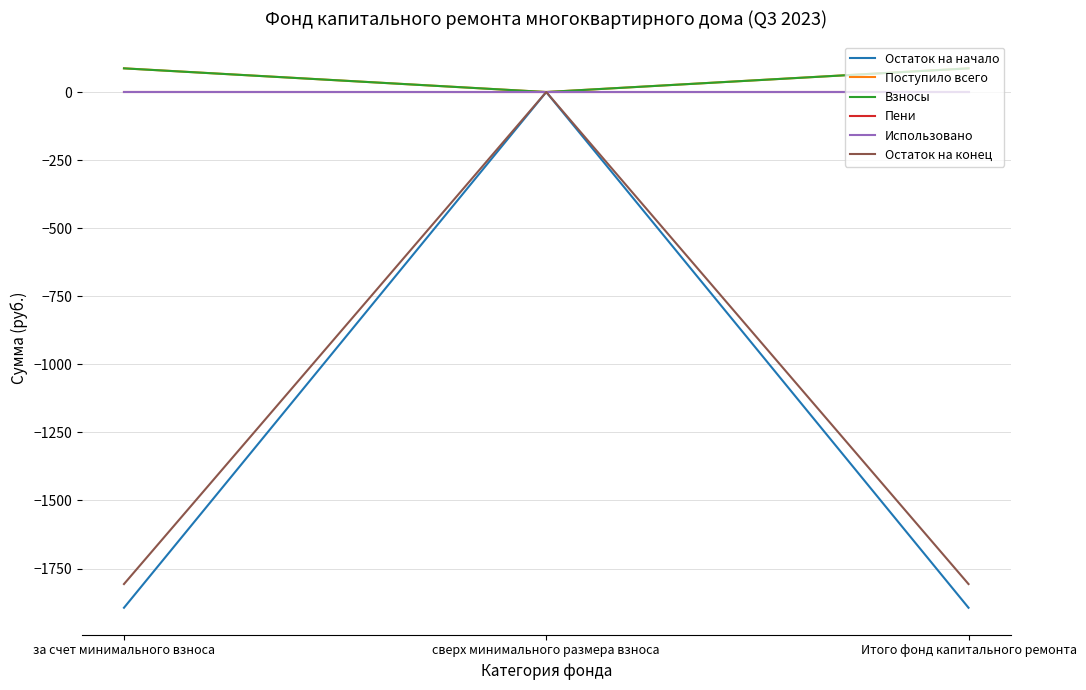

The value of Остаток на начало at сверх минимального размера взноса is 0.0. True or false?

True